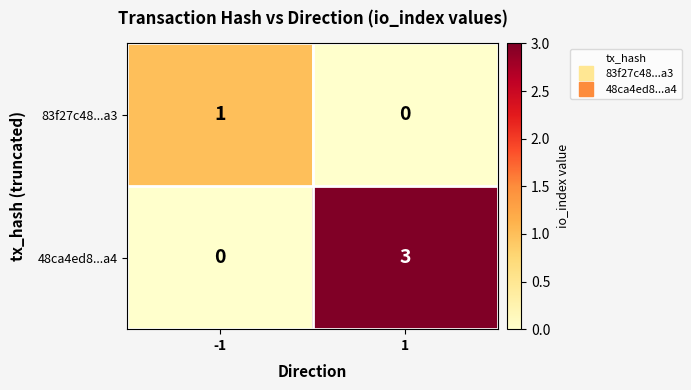

At 1, list the series in order from largest to smallest.

48ca4ed8...a4, 83f27c48...a3